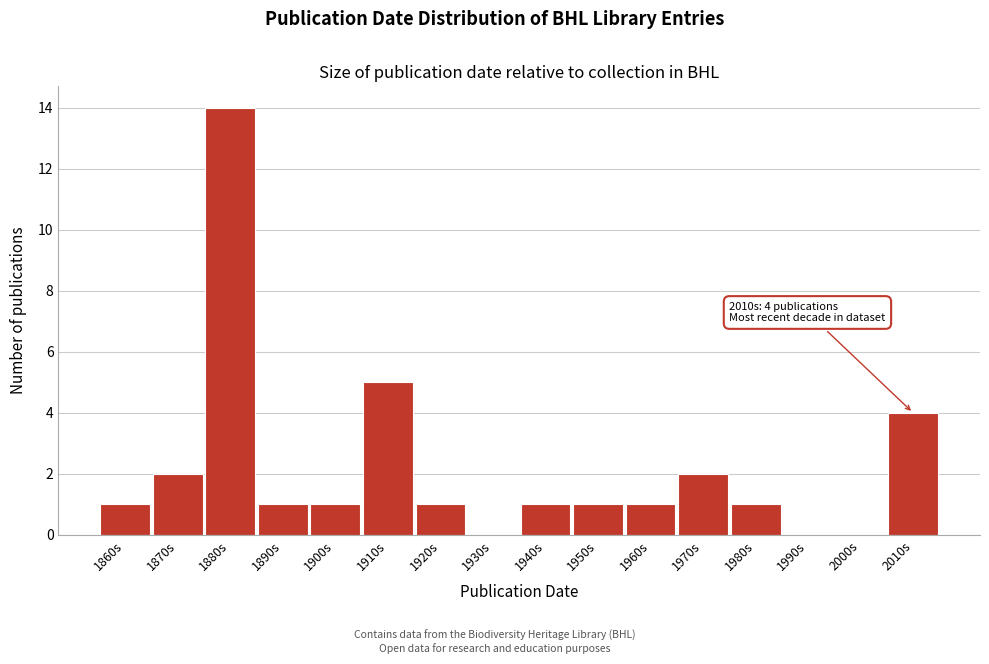

Reading right to left, list all the values displayed in this chart.

2010s=4	2000s=0	1990s=0	1980s=1	1970s=2	1960s=1	1950s=1	1940s=1	1930s=0	1920s=1	1910s=5	1900s=1	1890s=1	1880s=14	1870s=2	1860s=1